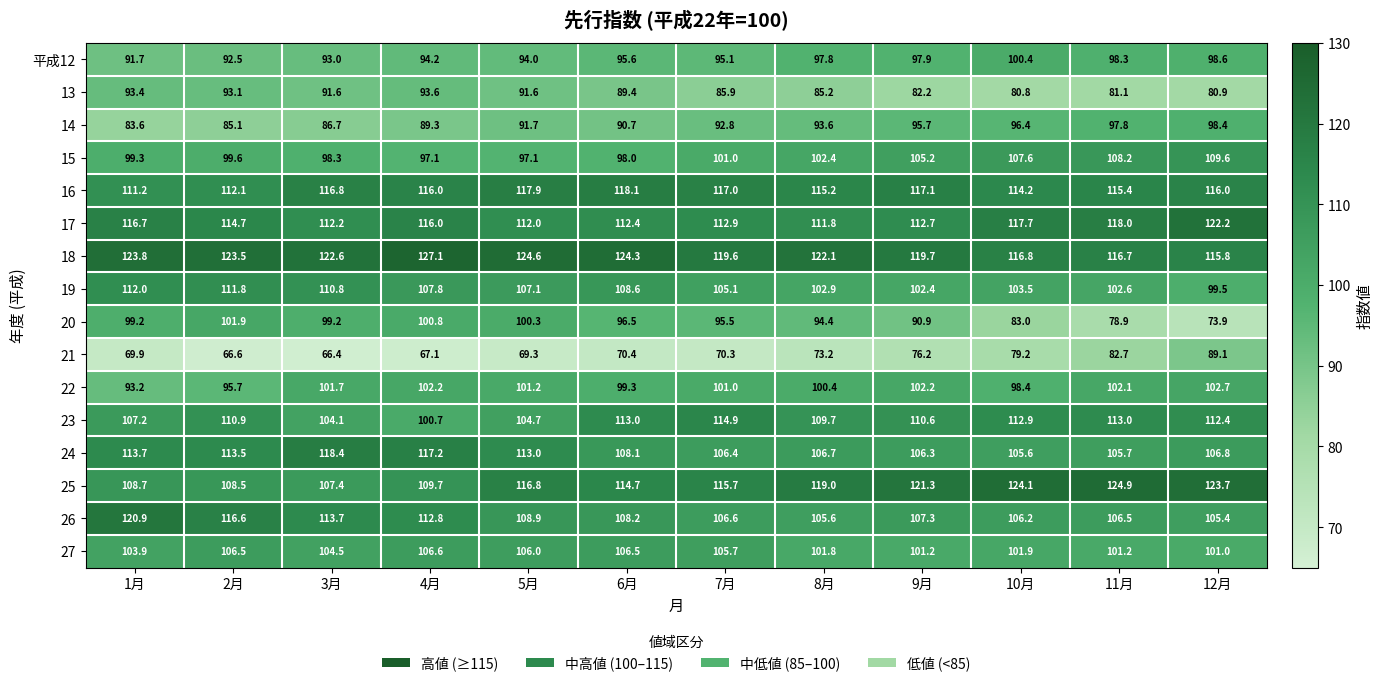

What is the sum of the 14 values at 3月 and 2月?

171.8